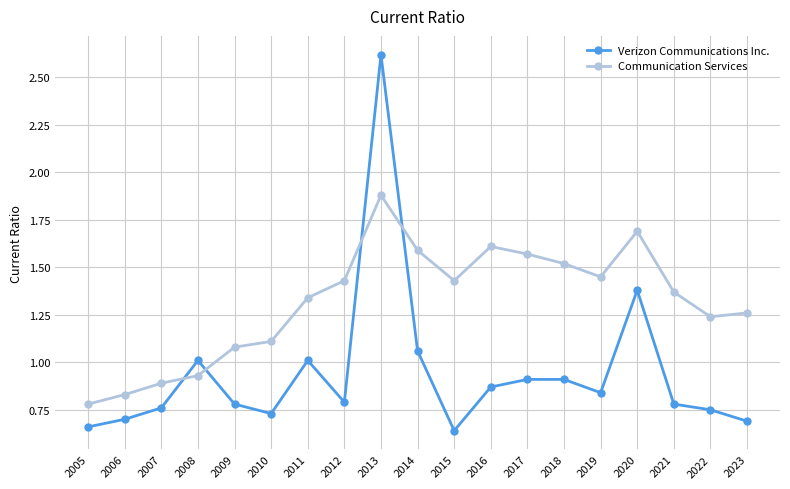

How many interior local valleys does the Verizon Communications Inc. series have?

4